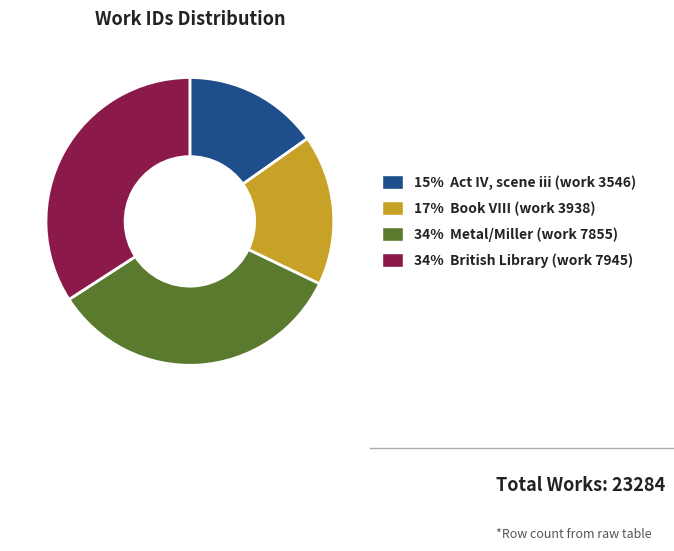

Do 34% British Library (work 7945) and 15% Act IV, scene iii (work 3546) together represent more than half of the pie?

No